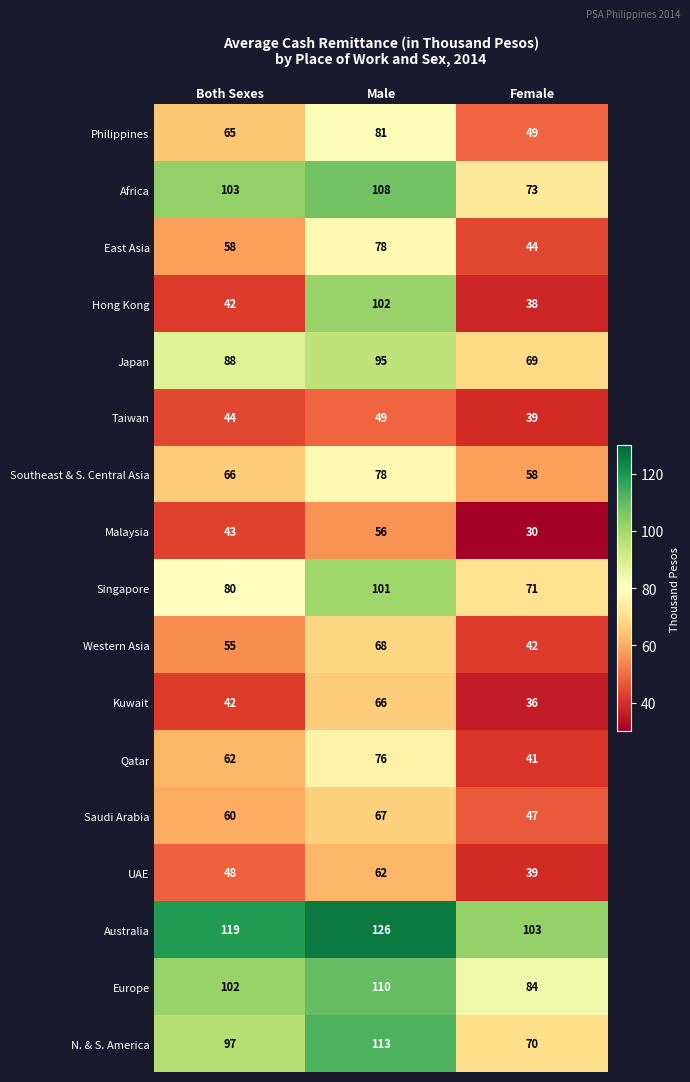

Count the number of categories in the chart.

3